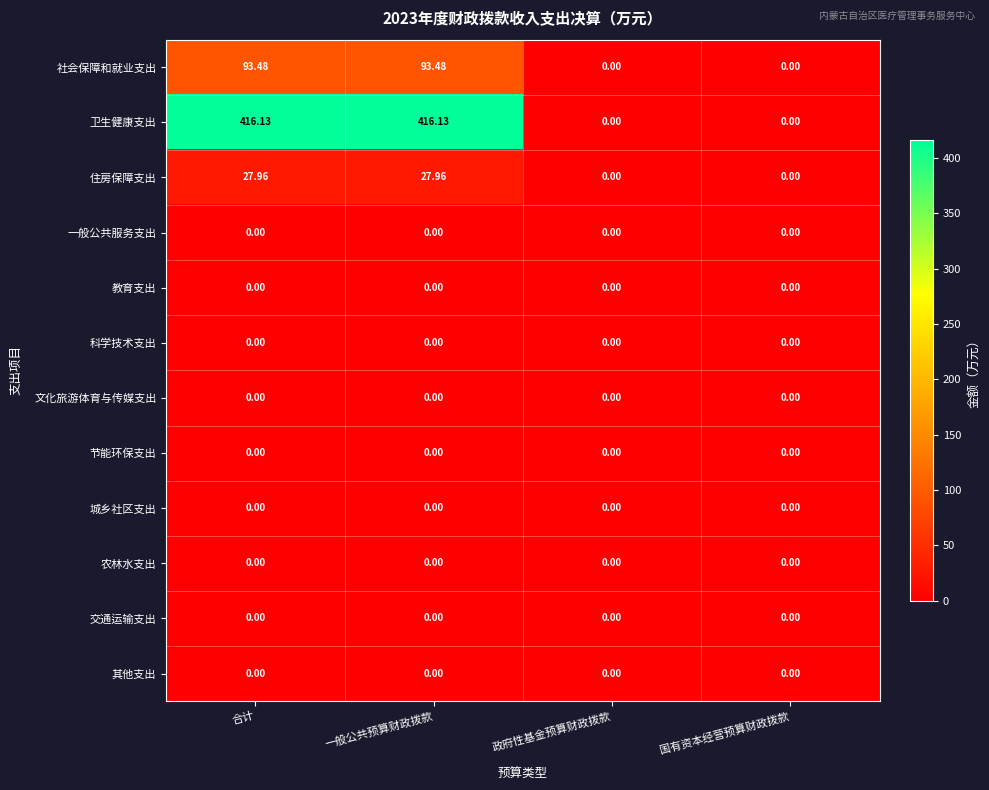

Which series has the widest spread of values?

卫生健康支出